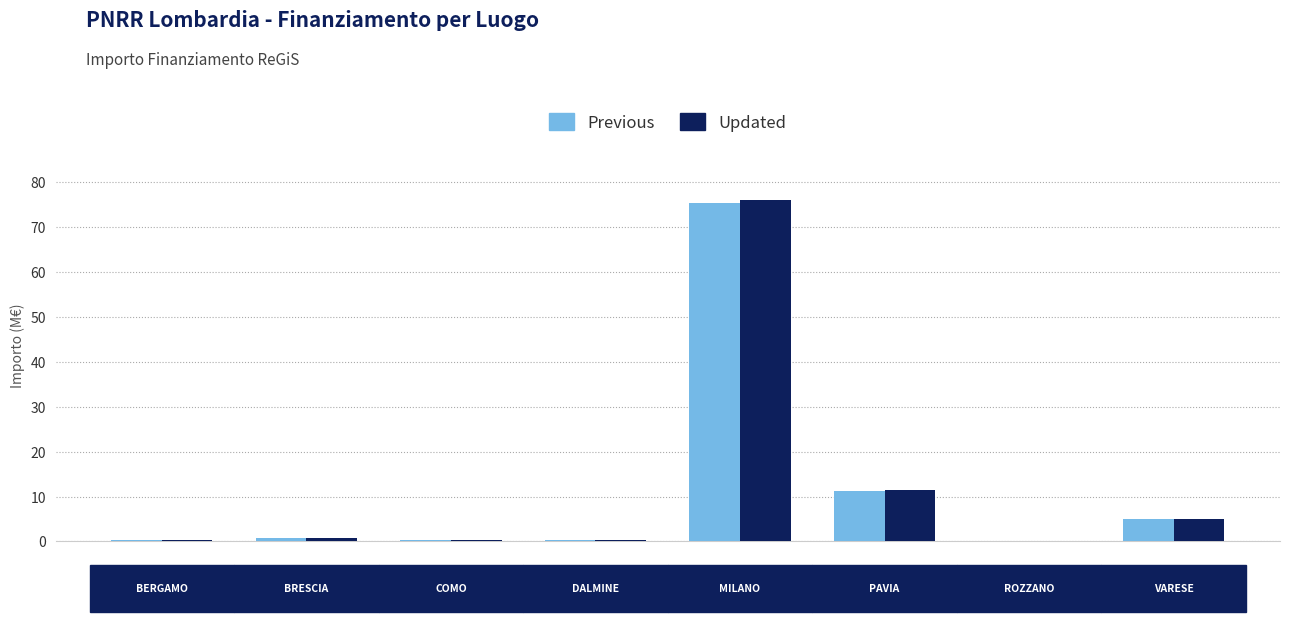

What is the sum of all Updated values?

94.0